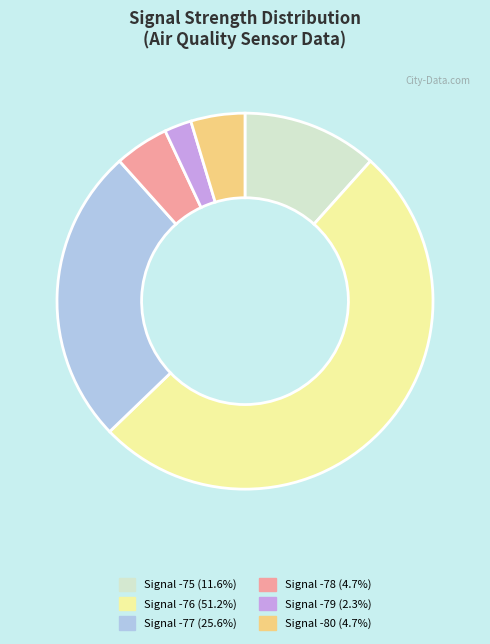

Does any single category account for the majority?

Yes